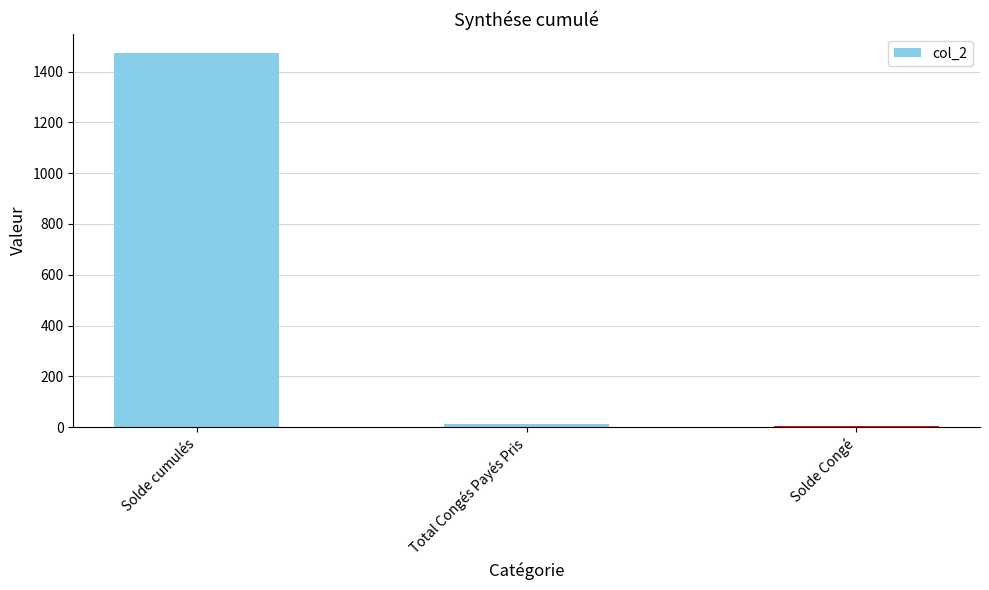

Reading left to right, extract all data points from this chart.

1474.6	13.5	3.1